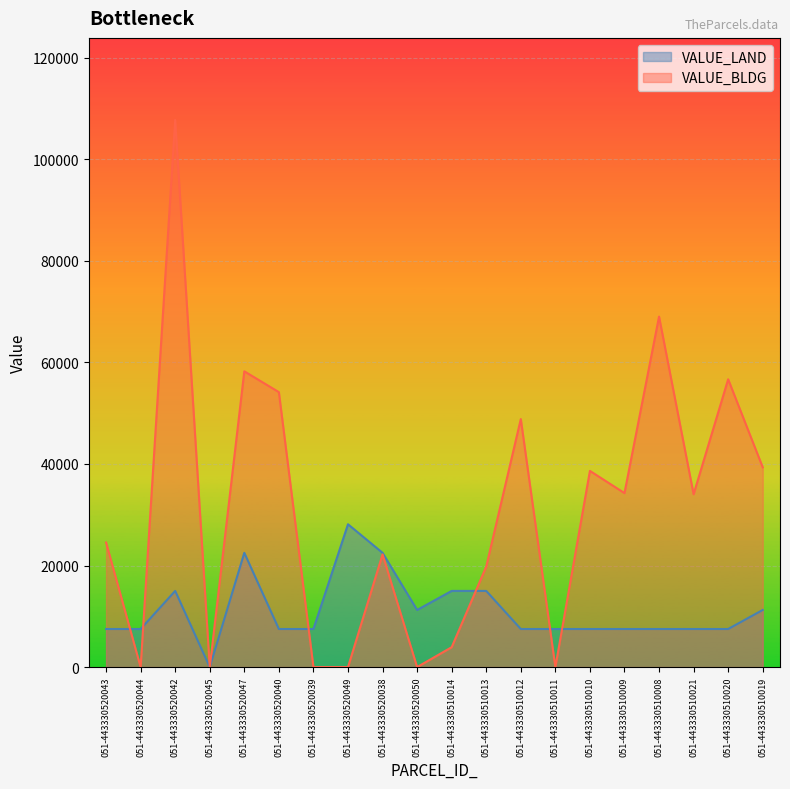

Where is the first local maximum for VALUE_LAND?

051-443330520042